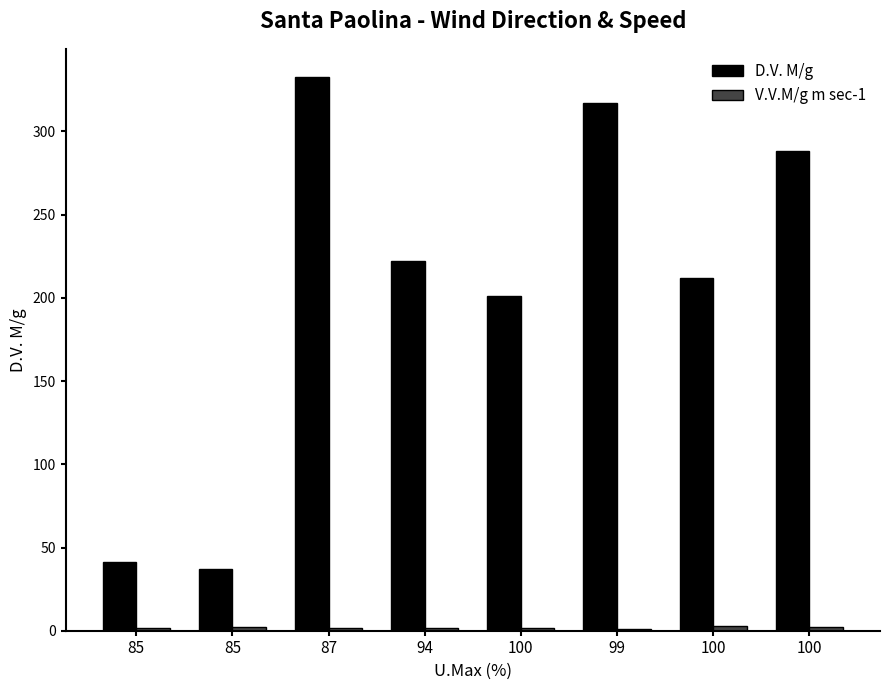

How many categories are shown in the chart?

8